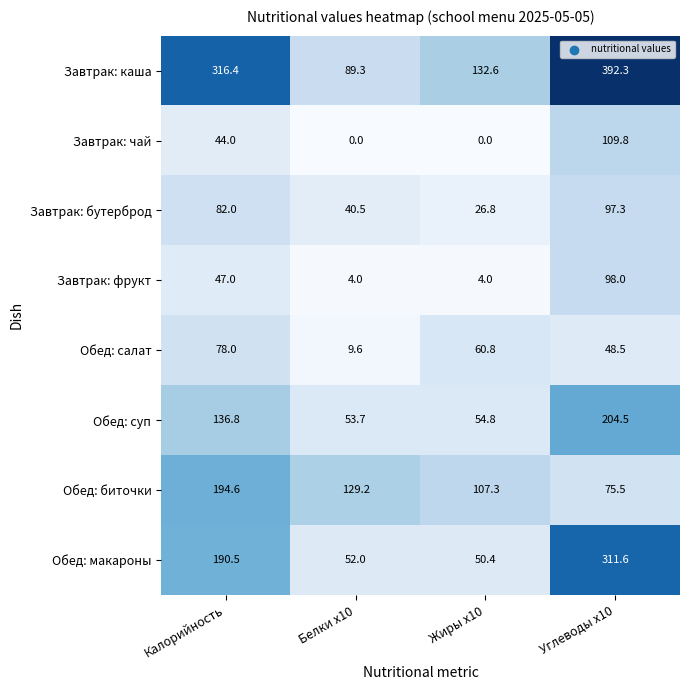

Which series has the largest total across all categories?

Завтрак: каша